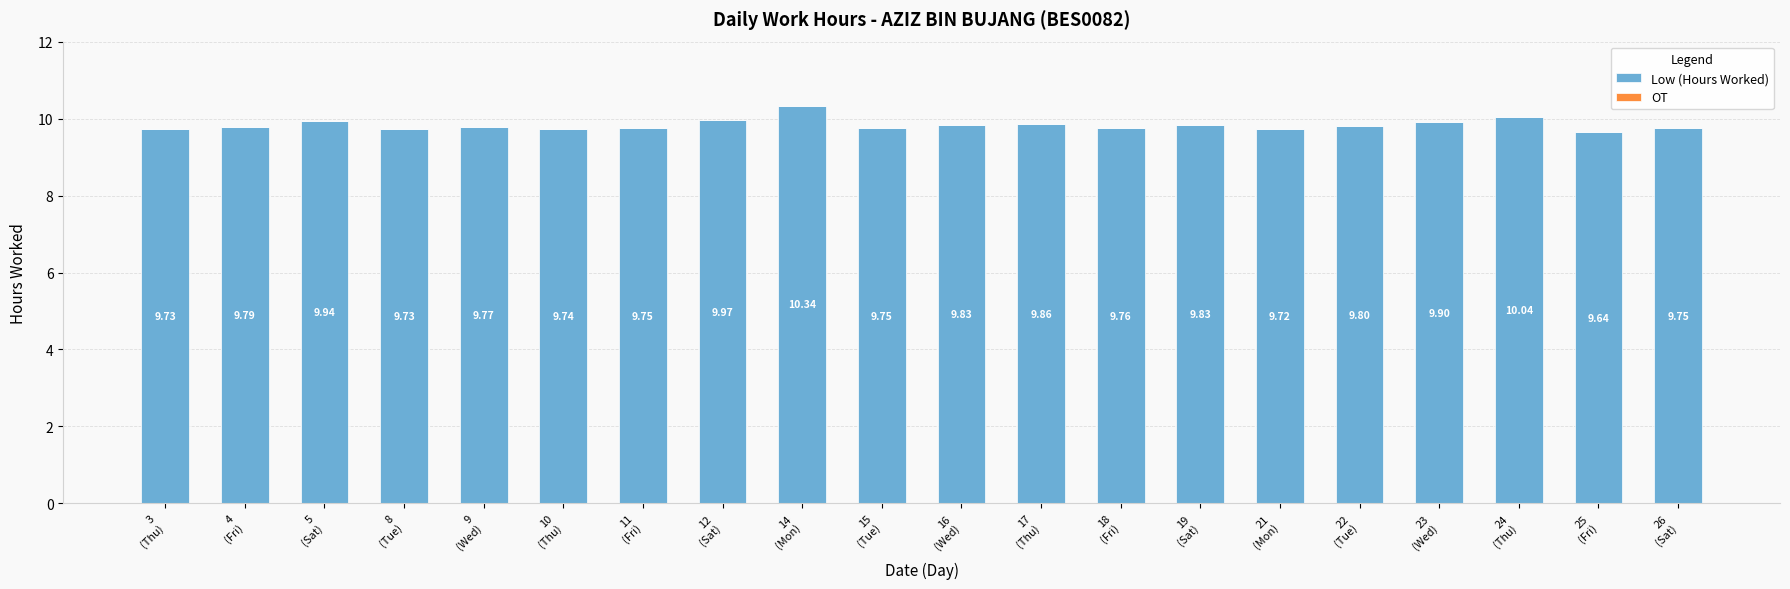

What is the average value?

9.8